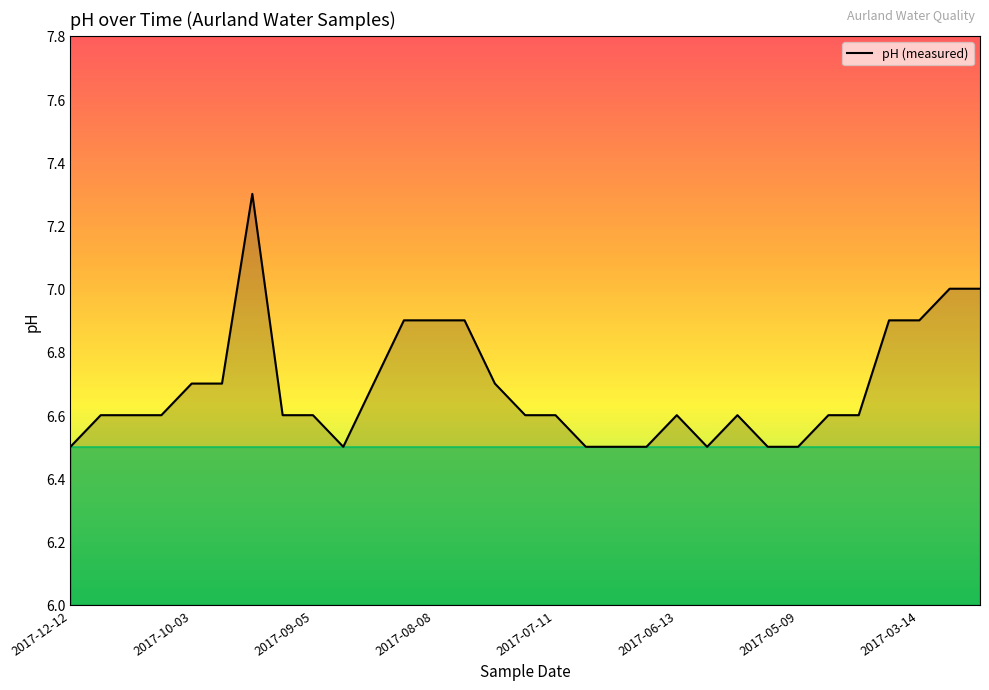

How many lines are shown in the chart?

1